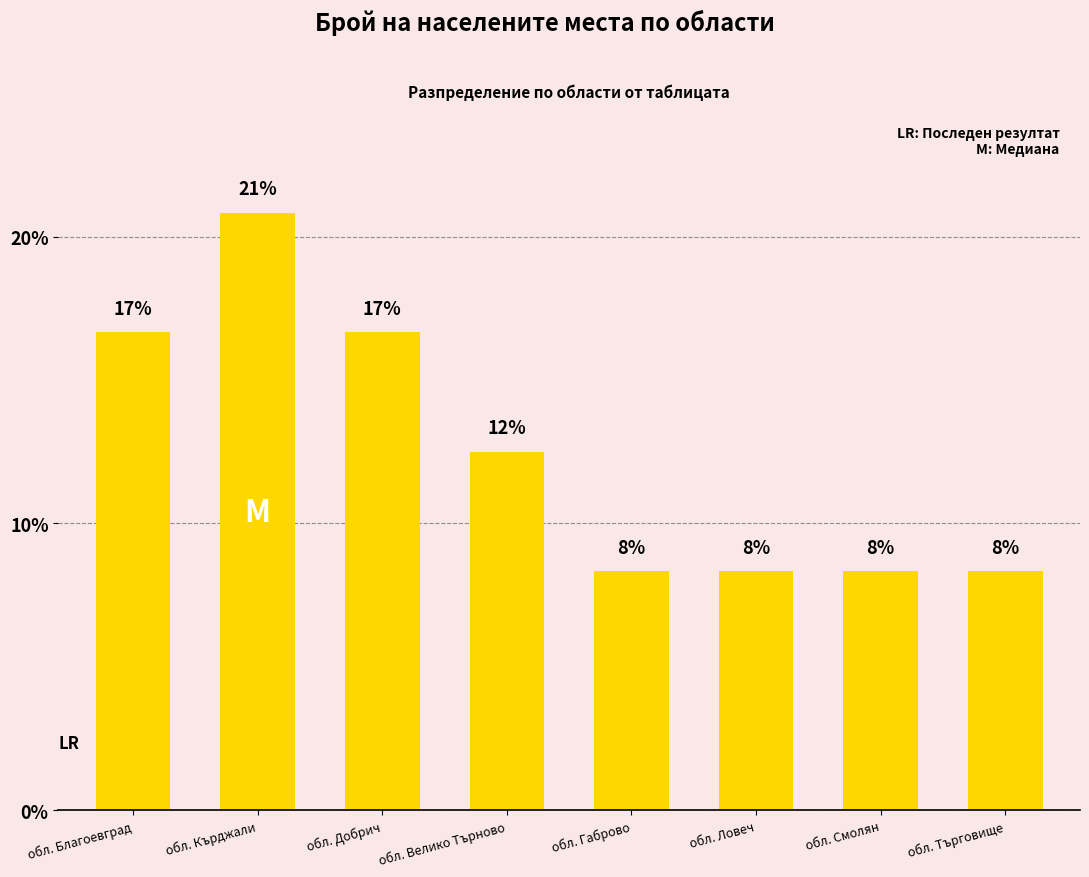

What is the smallest value displayed?

8.3